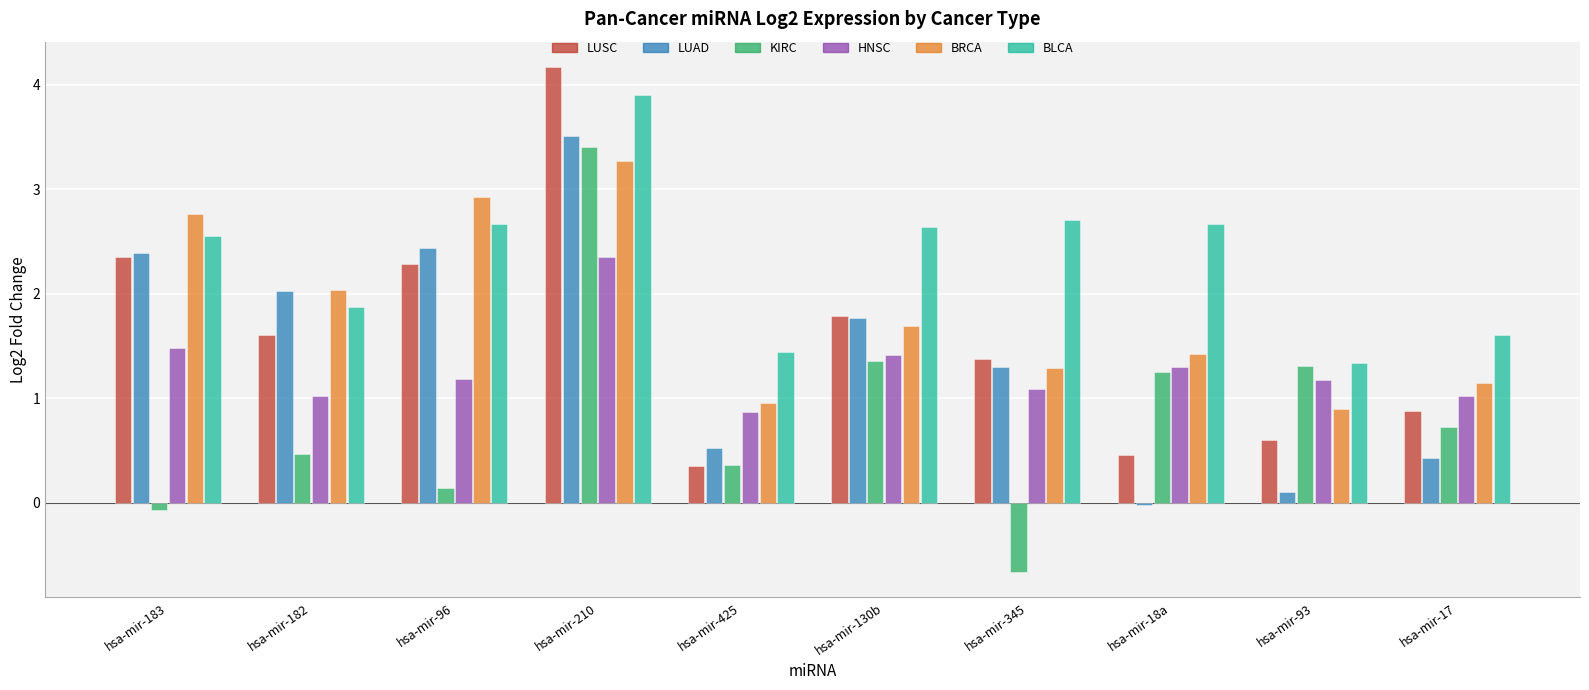

The LUSC series shows 0.6 at hsa-mir-93. True or false?

True